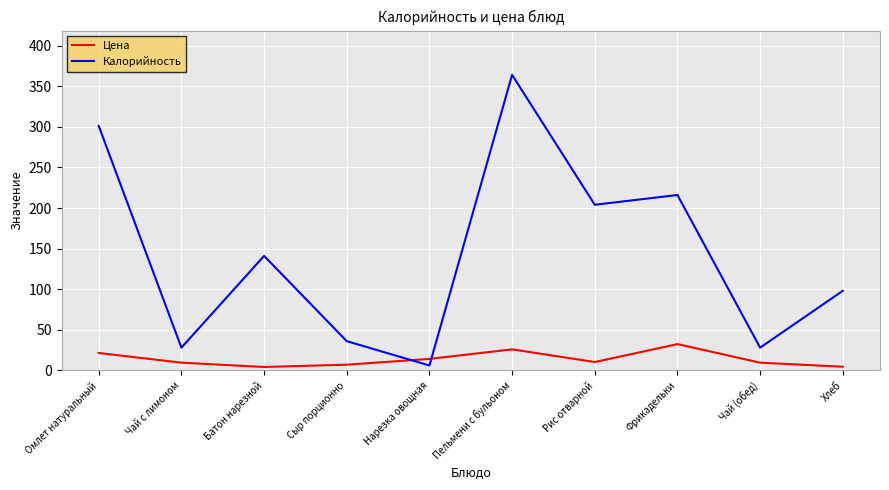

How many times do Калорийность and Цена cross each other?

2